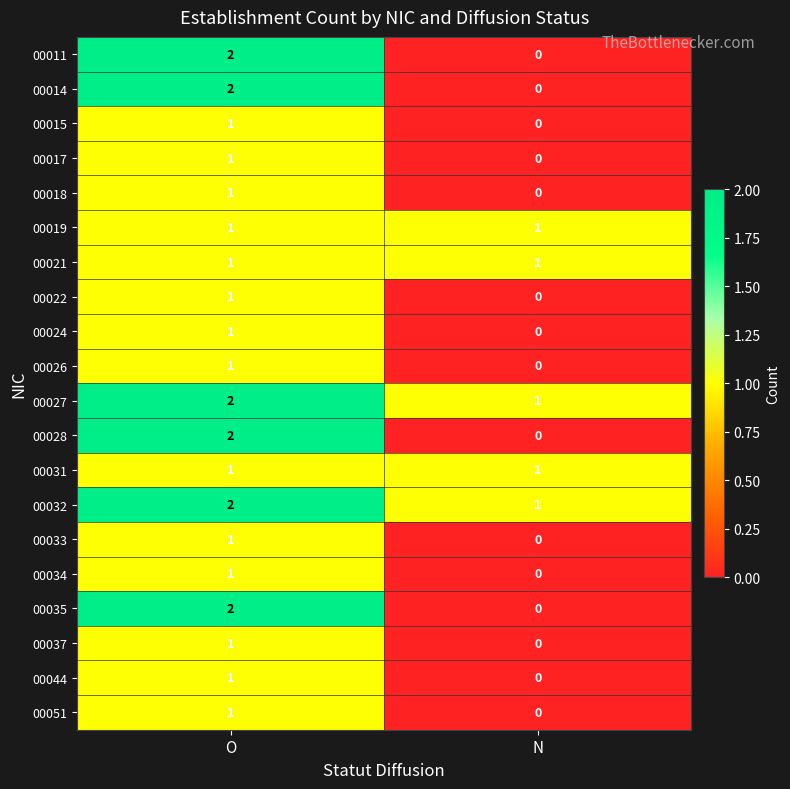

What is the difference between the highest and lowest values at N?

1